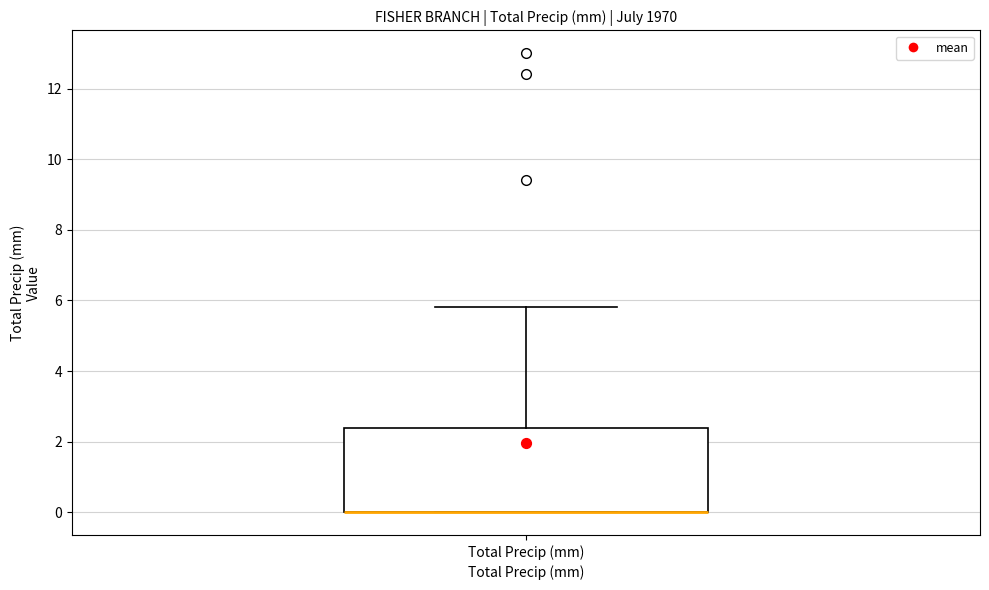

Transcribe this box plot: give where the median line is, the range the box spans, and where the two whiskers end, as read against the y-axis. The values are not printed on the chart, so give them approximately, as read against the axis.

median 0.0 (drawn on the box's lower edge), box 0.0 to 2.4, whiskers 0.0 to 5.8